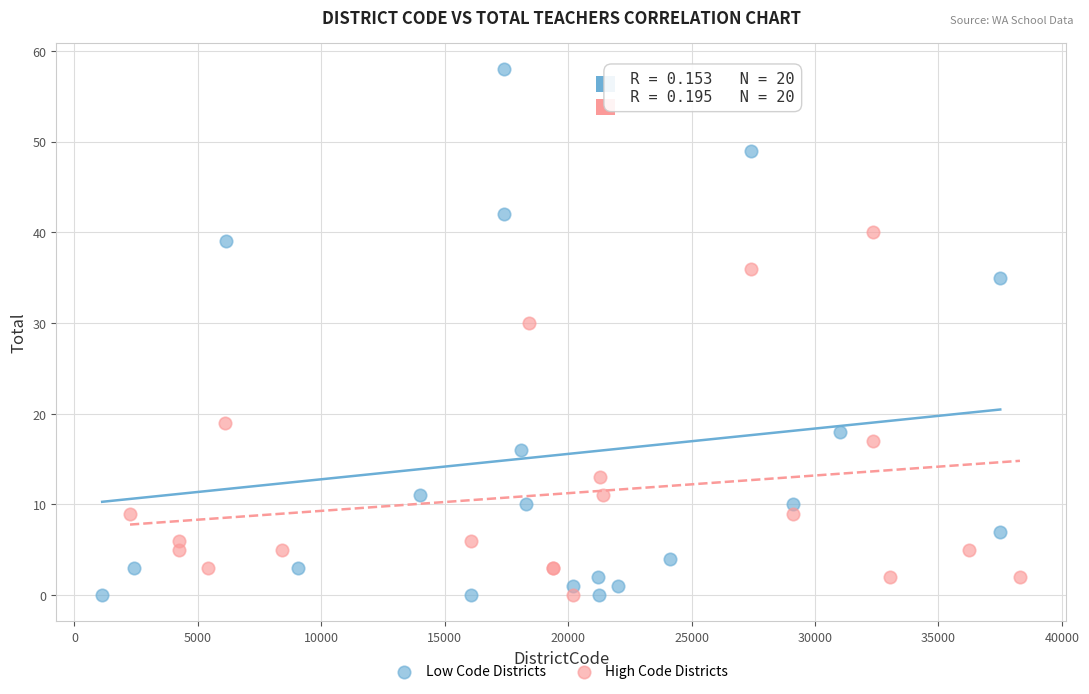

Which series has the widest spread of Y values?

Low Code Districts